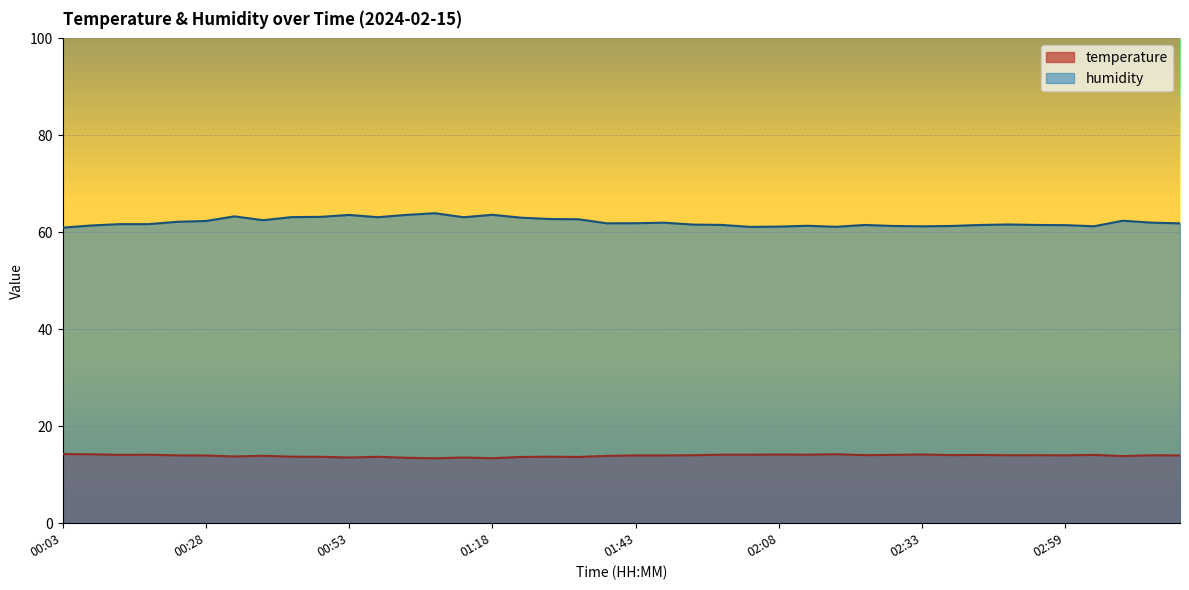

What is the label of the 15th point from the left?

01:13